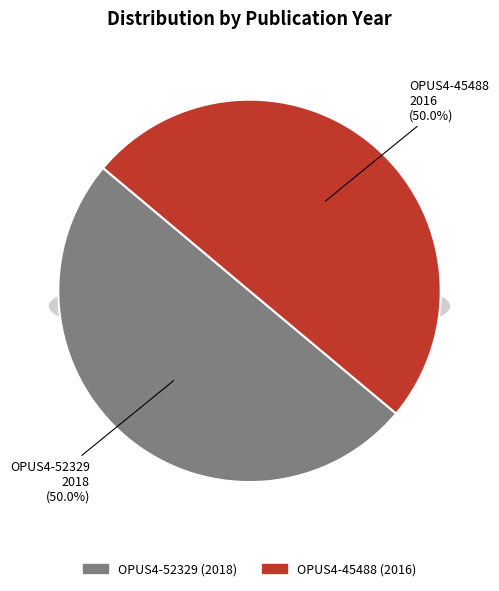

How many segments does this pie chart have?

2